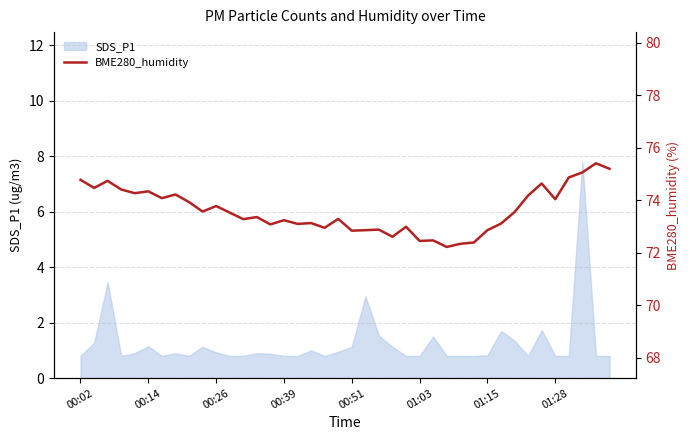

The chart shows a value of 72.2 at 27. True or false?

True